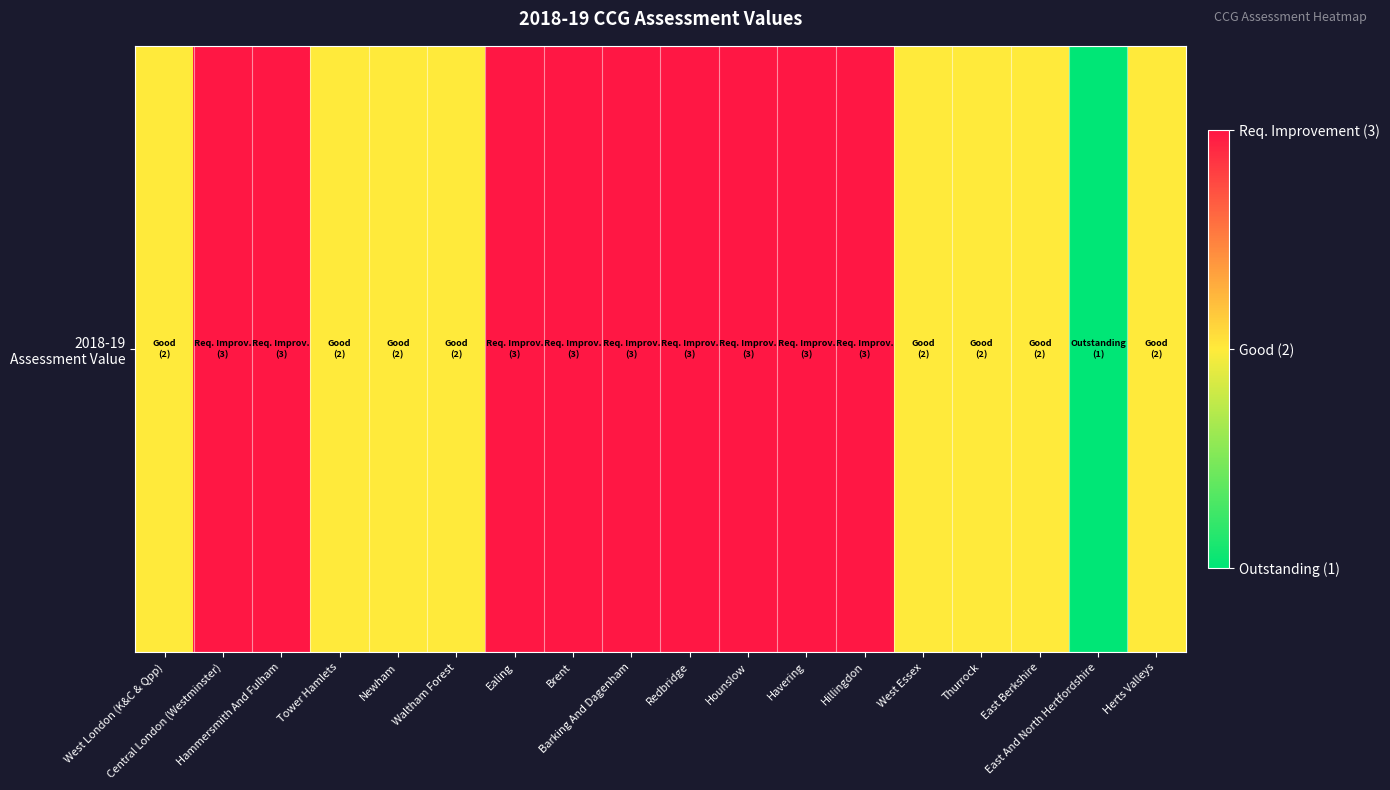

Is it true that the value at Ealing is 3?

True